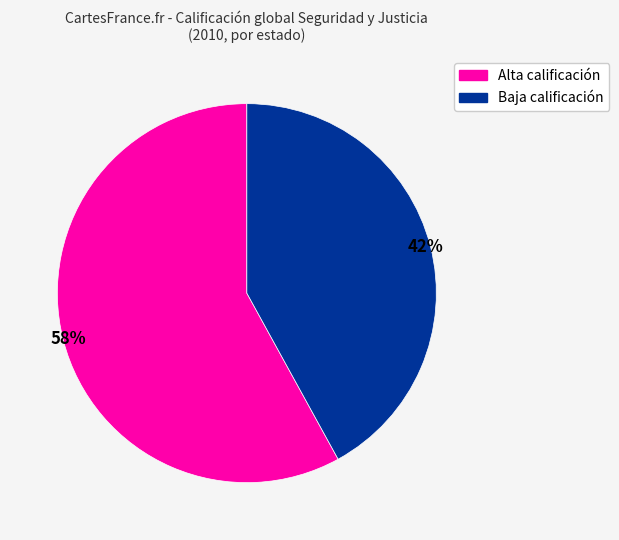

Does any single category account for the majority?

Yes